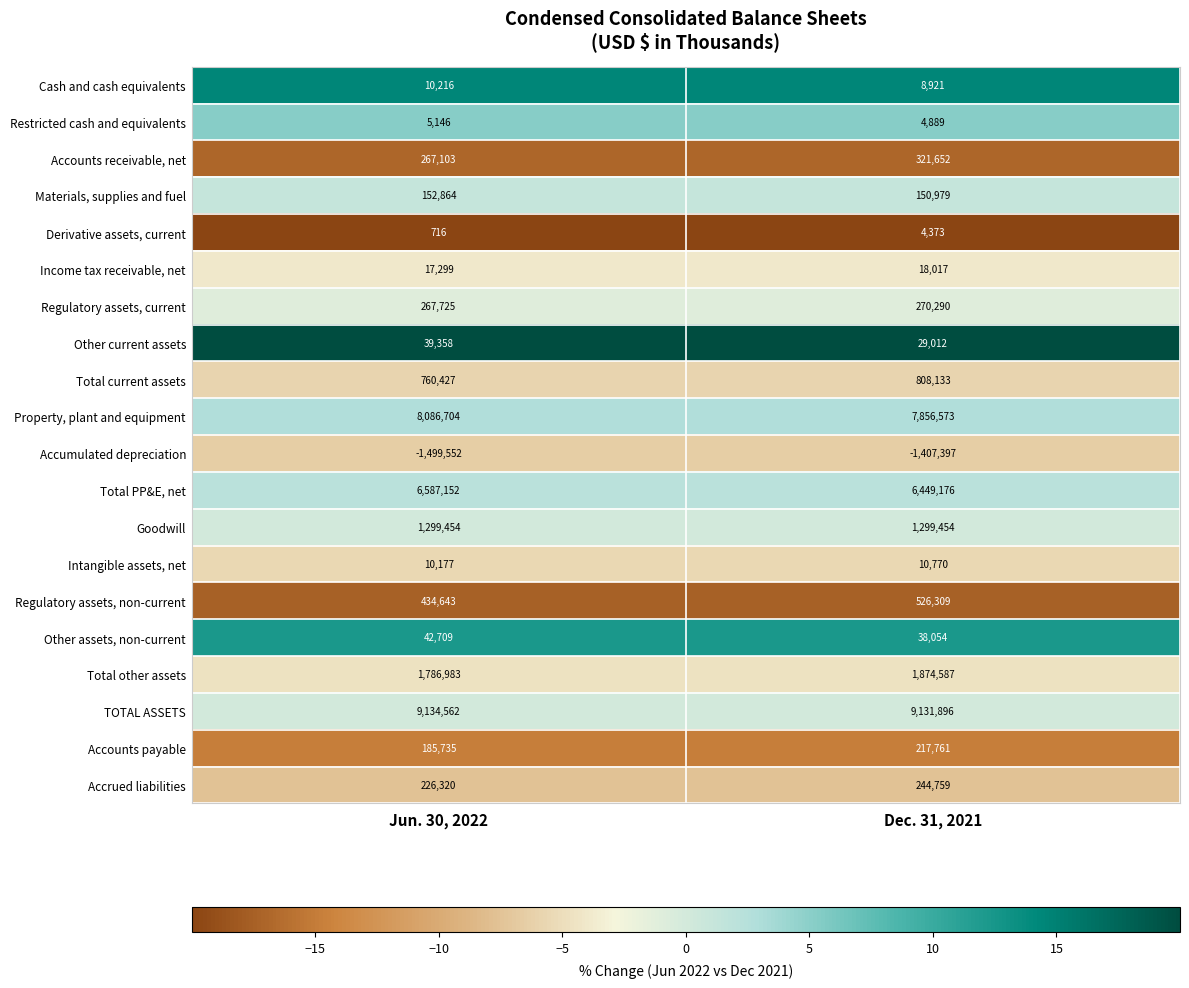

What is the lowest value of the Total current assets series?

760427